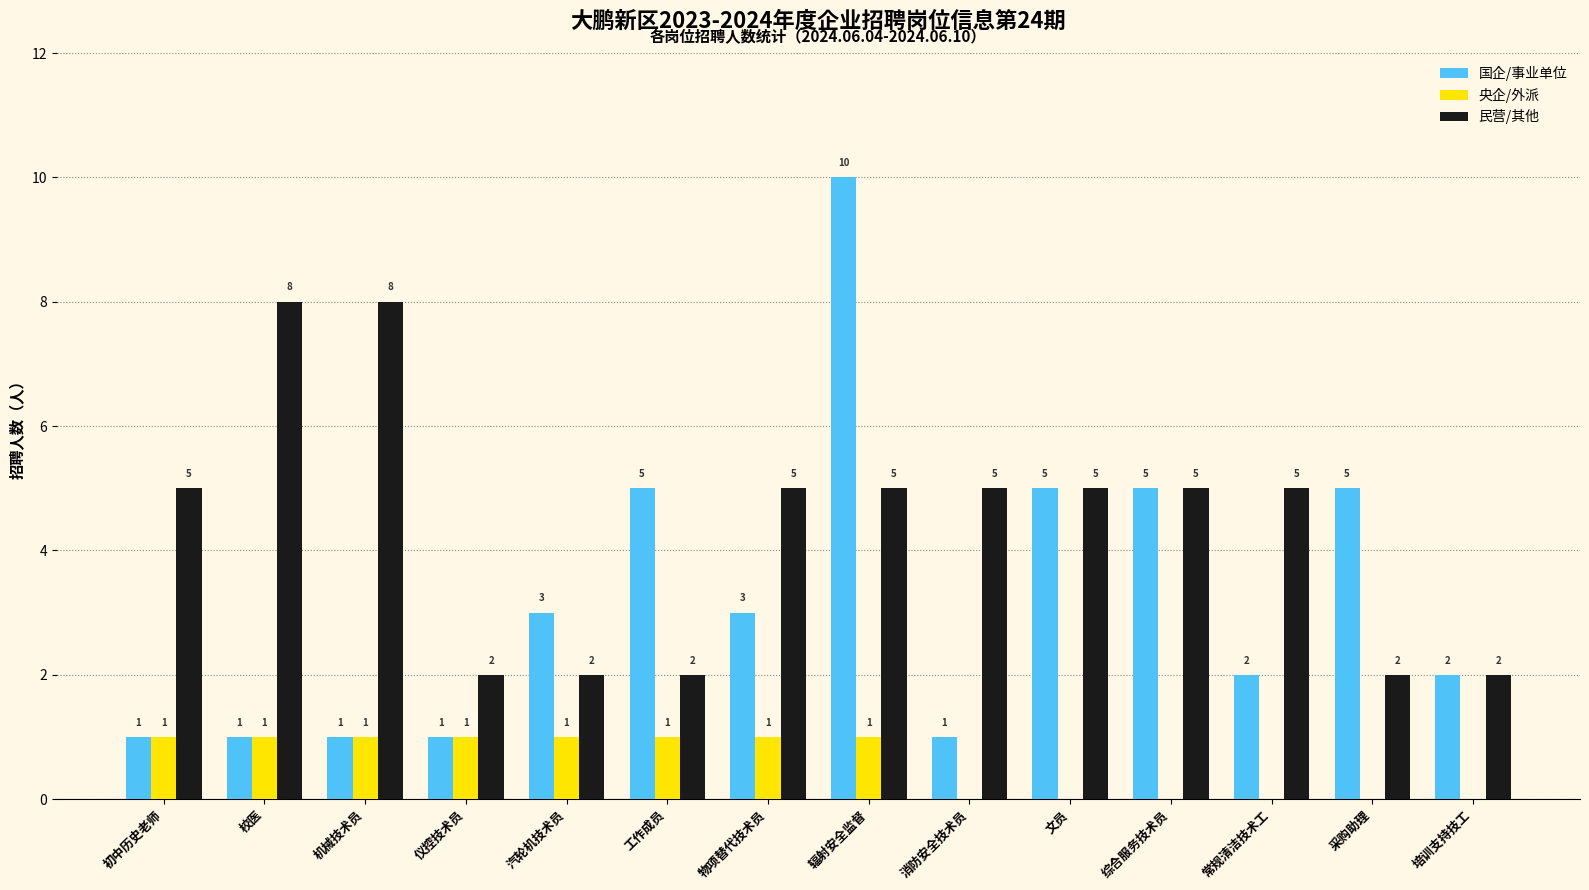

What are all the series names shown in the legend?

国企/事业单位, 央企/外派, 民营/其他